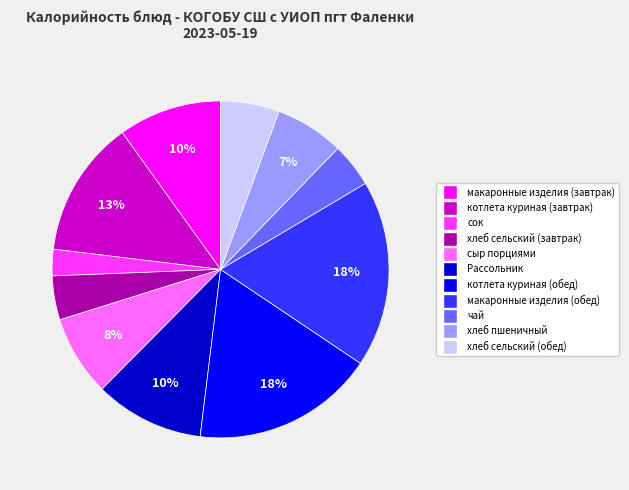

Does any single category account for the majority?

No